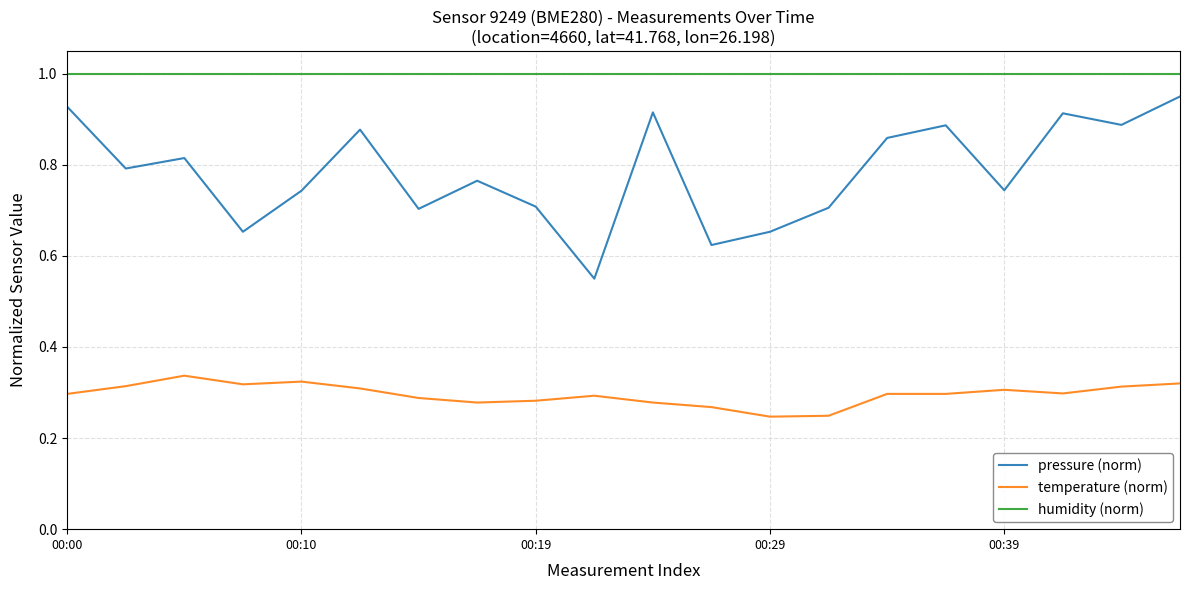

Which series has the largest range (max minus min)?

pressure (norm)